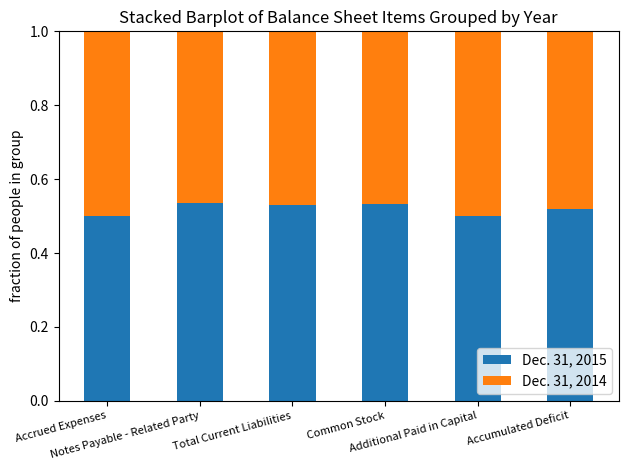

How many categories are shown in the chart?

6